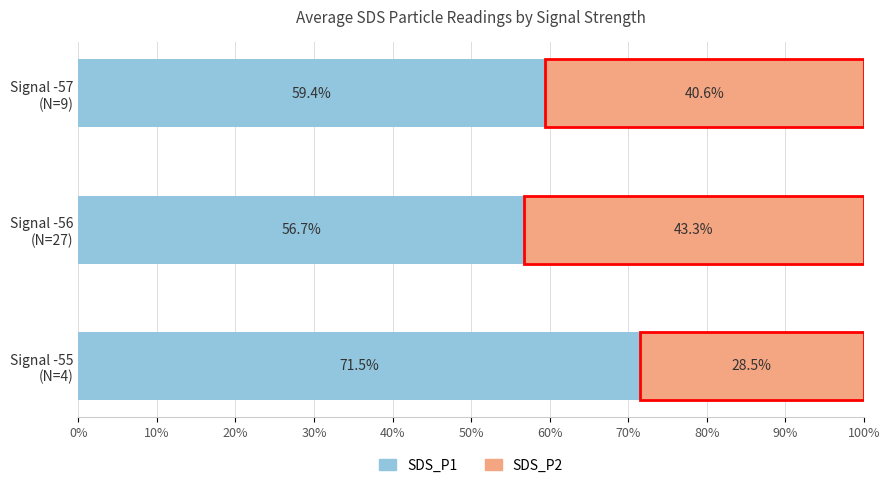

What is the average value of the SDS_P1 series?

62.5